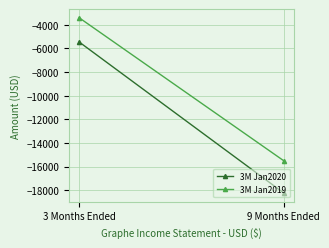

Read the 3M Jan2019 value at 9 Months Ended, to the nearest 100.

-15500